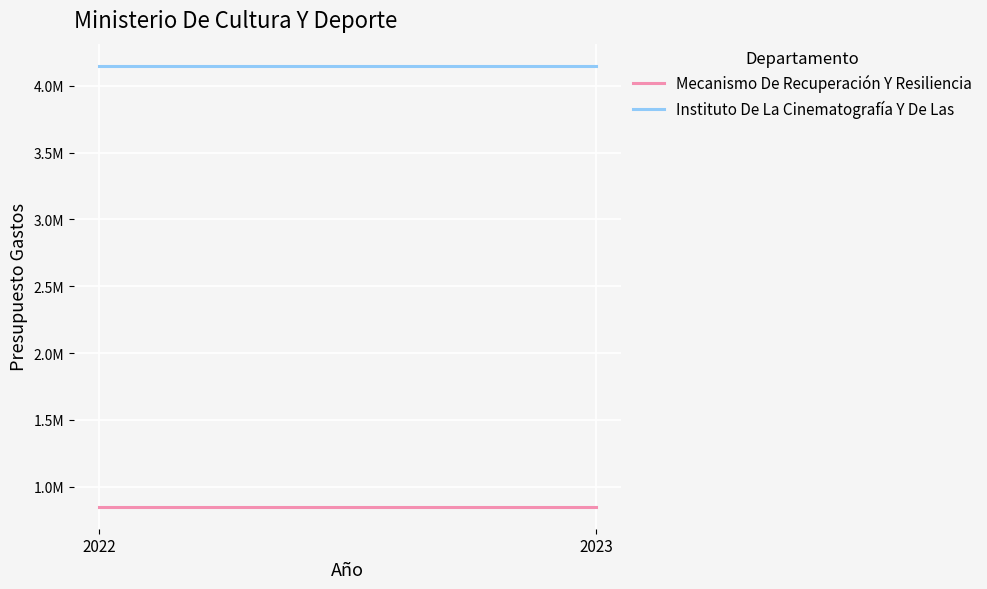

Which series has the widest spread of values?

Mecanismo De Recuperación Y Resiliencia